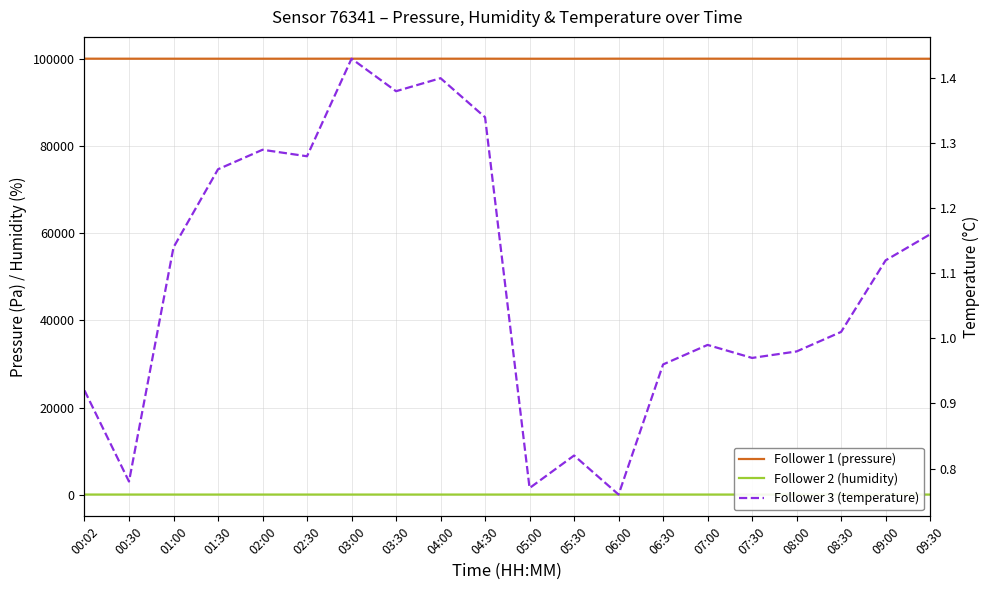

At which category is the sum across all series the highest?

06:00